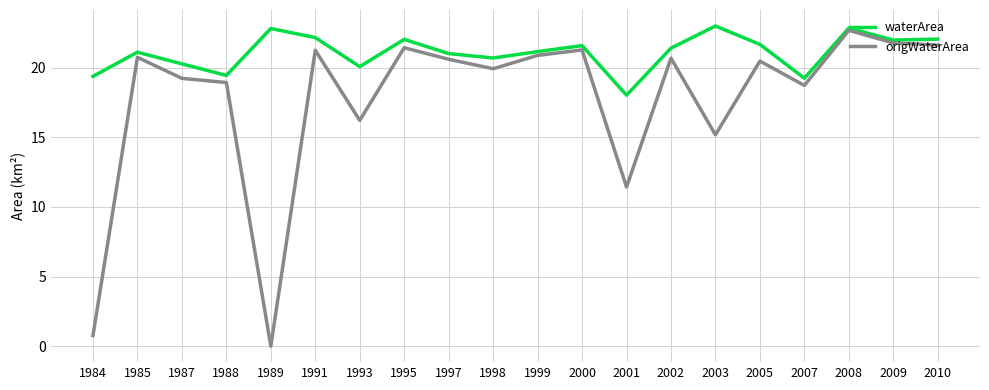

In origWaterArea, how many points are higher than both neighbors (excluding endpoints)?

7